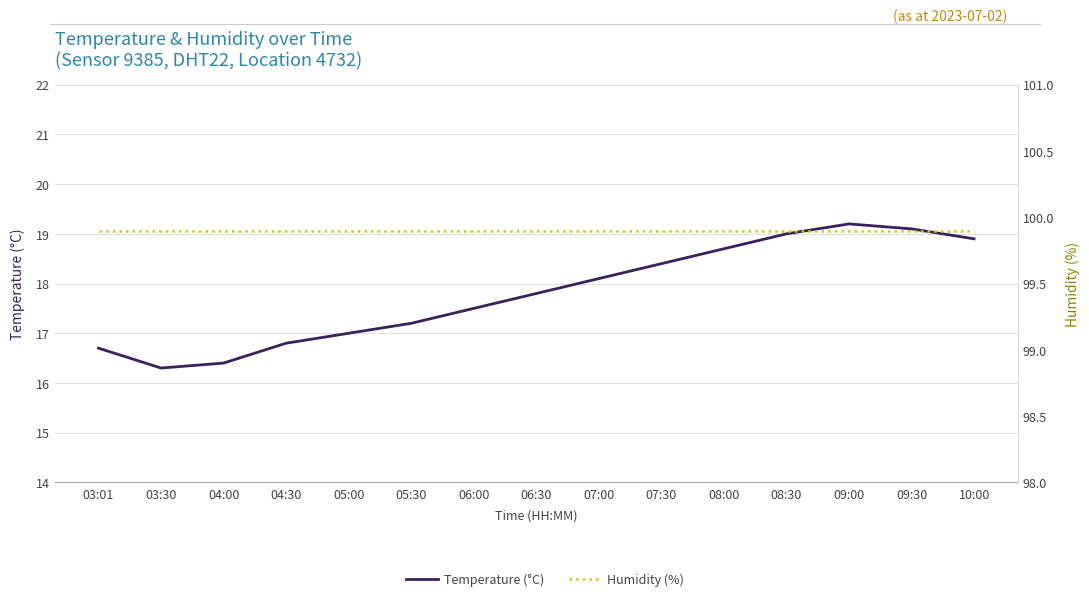

Rank the series at 04:00 from lowest to highest value.

Temperature (°C), Humidity (%)